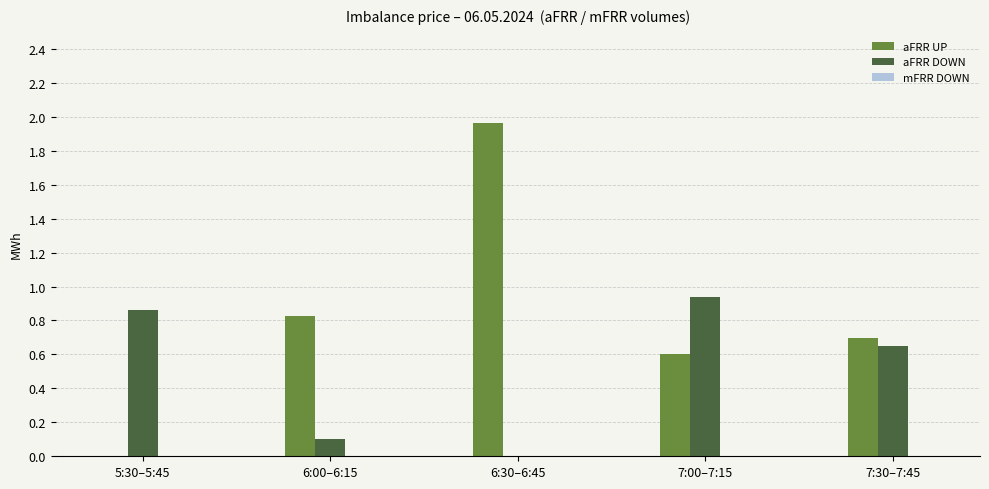

Is the value of aFRR UP at 6:30–6:45 greater than the value of aFRR DOWN at 7:30–7:45?

Yes